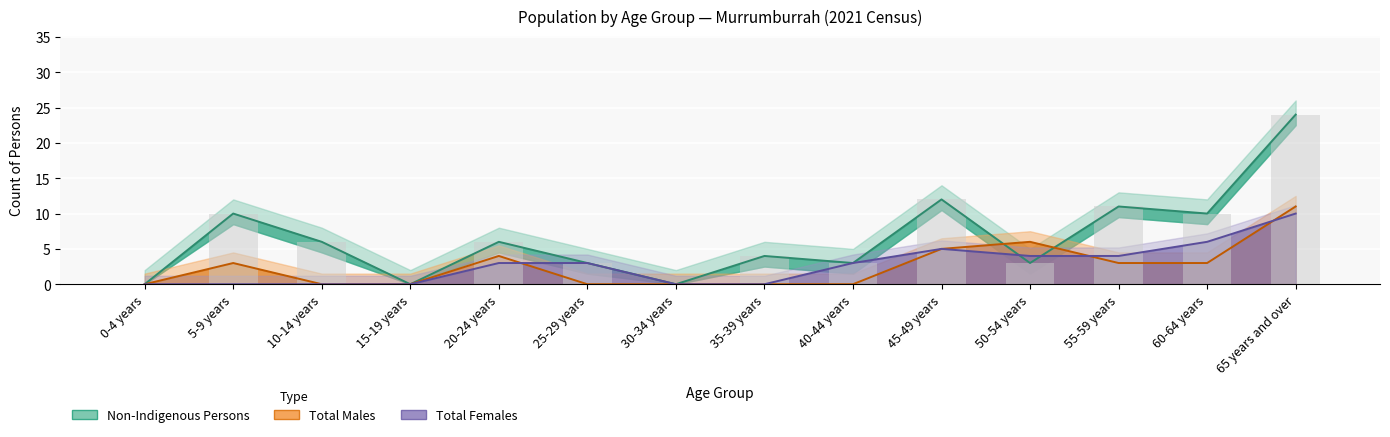

At which label is the value closest to 12?

45-49 years